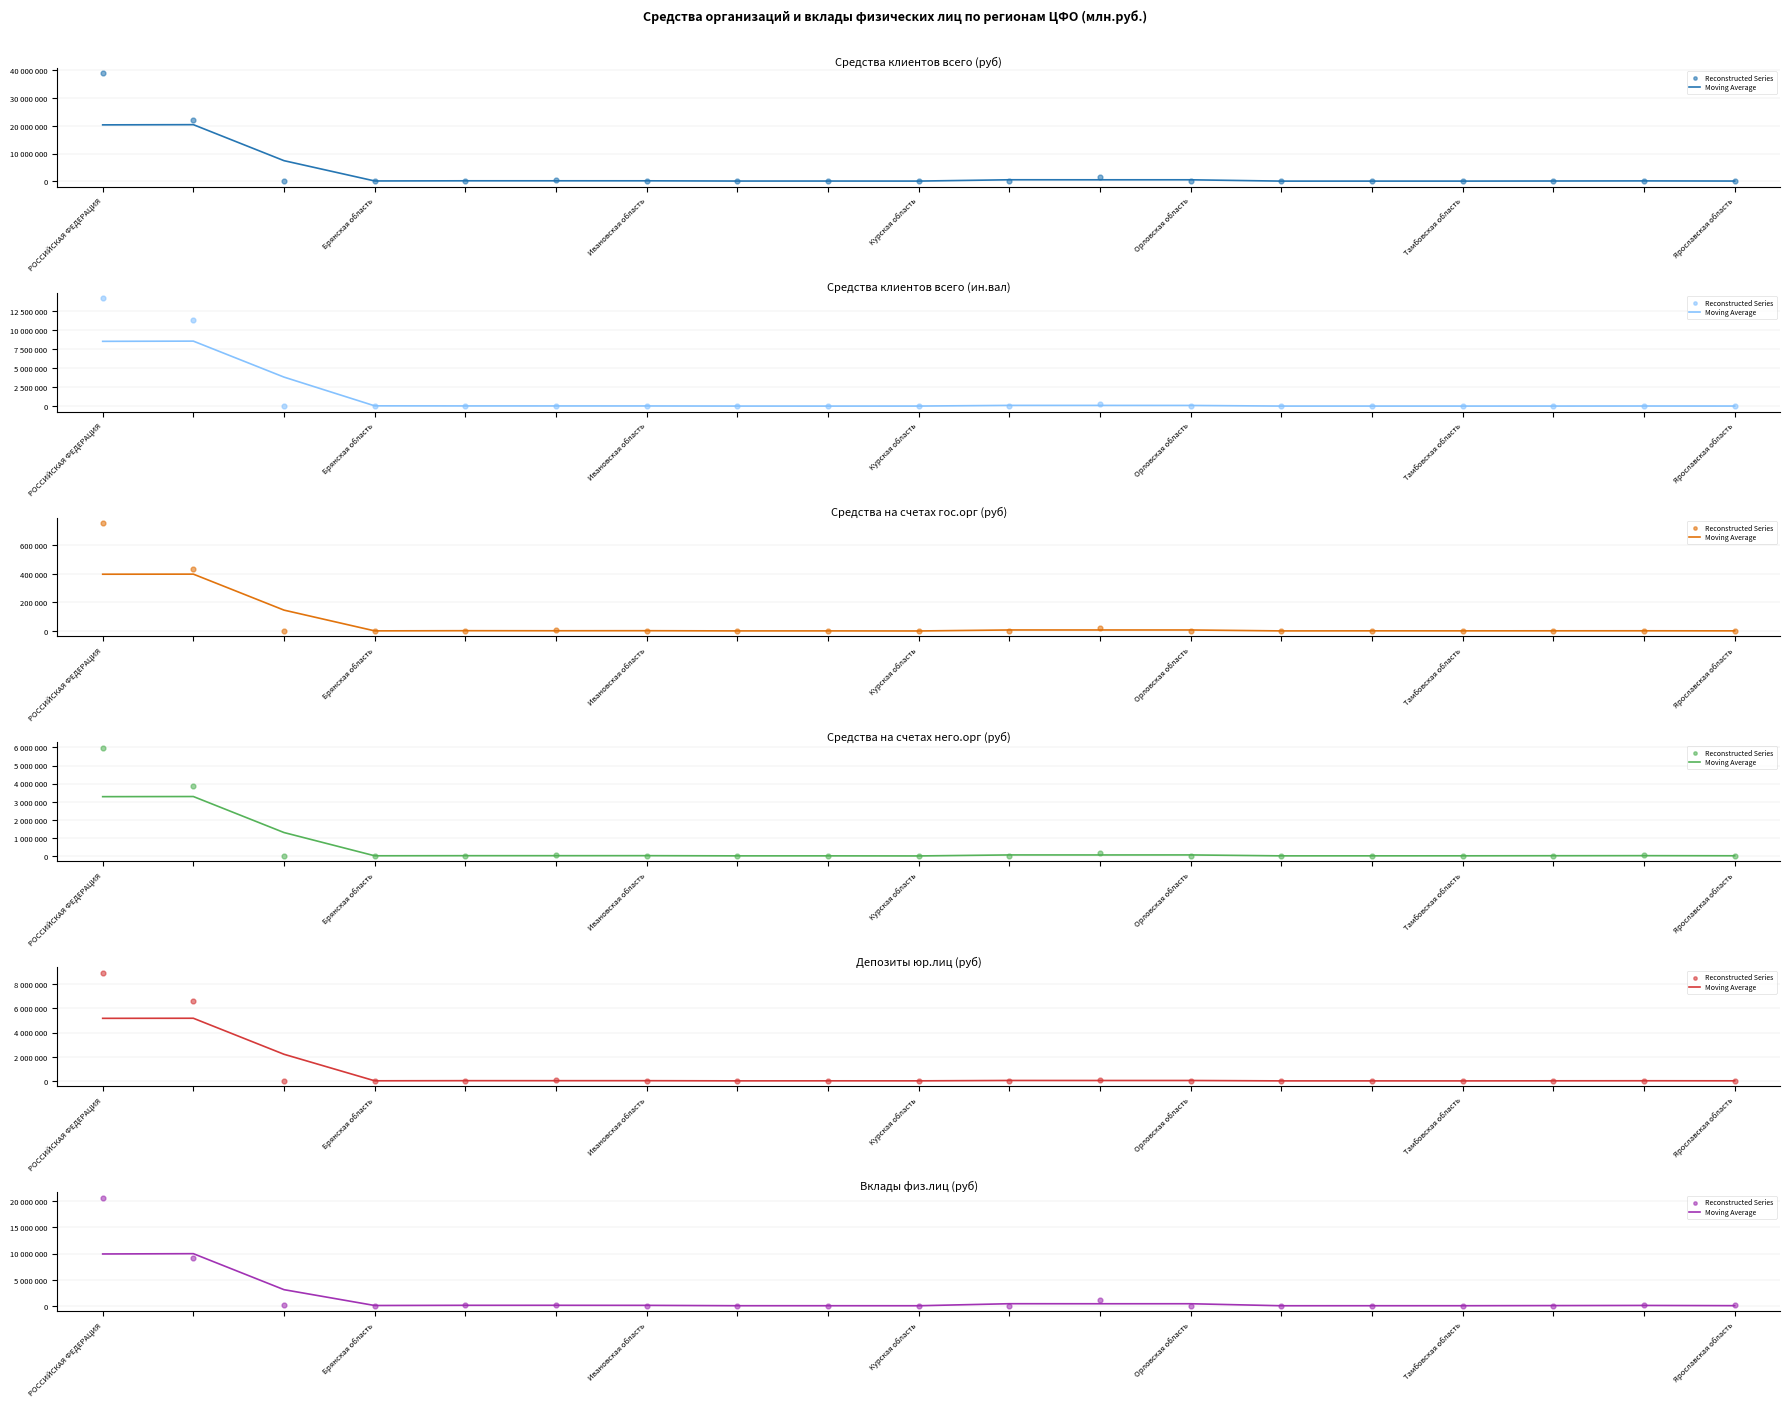

At which category is the sum across all series the highest?

РОССИЙСКАЯ ФЕДЕРАЦИЯ